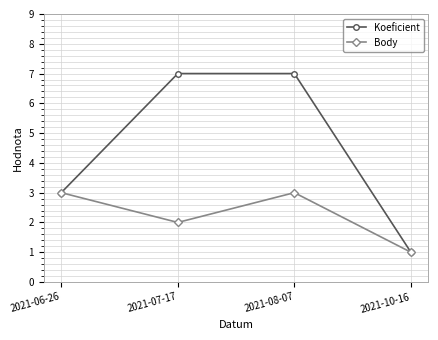

Reading left to right, transcribe all the data shown in this chart.

Koeficient: 3	7	7	1
Body: 3	2	3	1